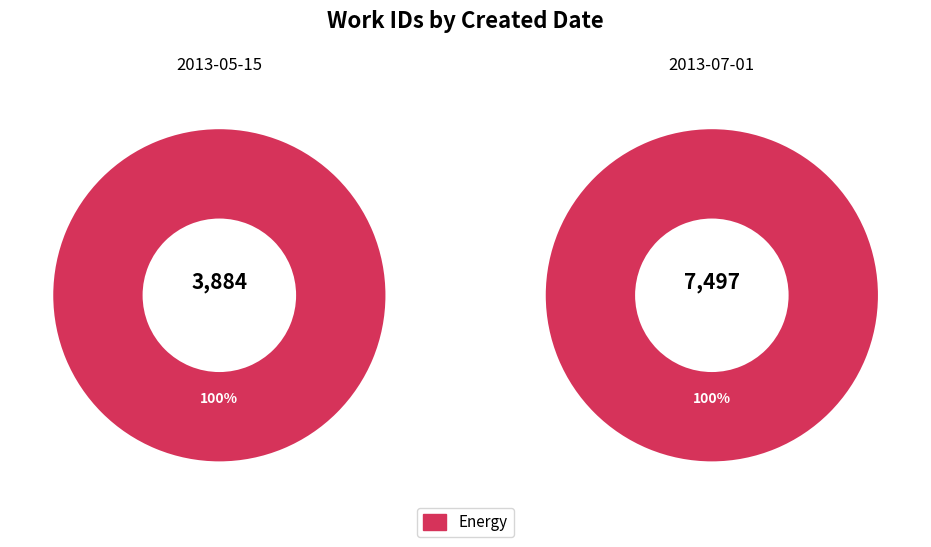

Rank the categories by value from highest to lowest.

2013-07-01, 2013-05-15